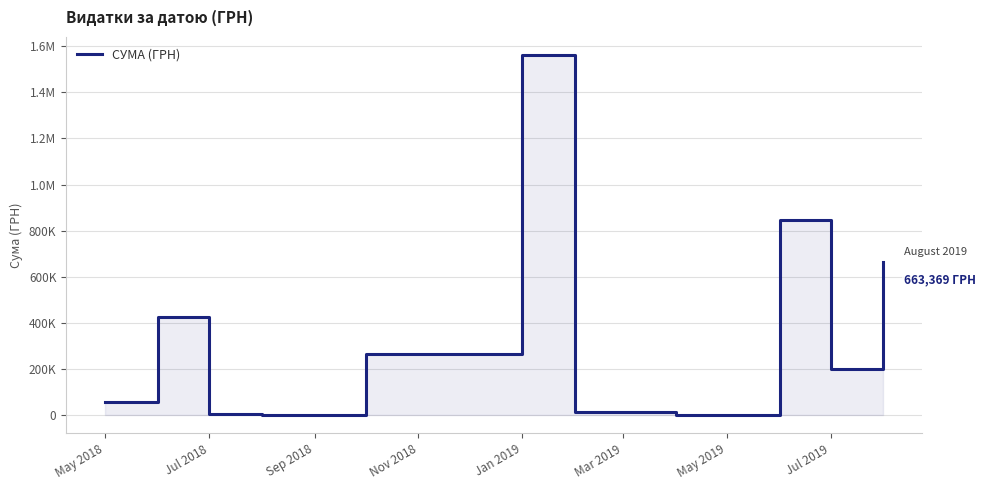

Count the number of values greater than 56100.

6